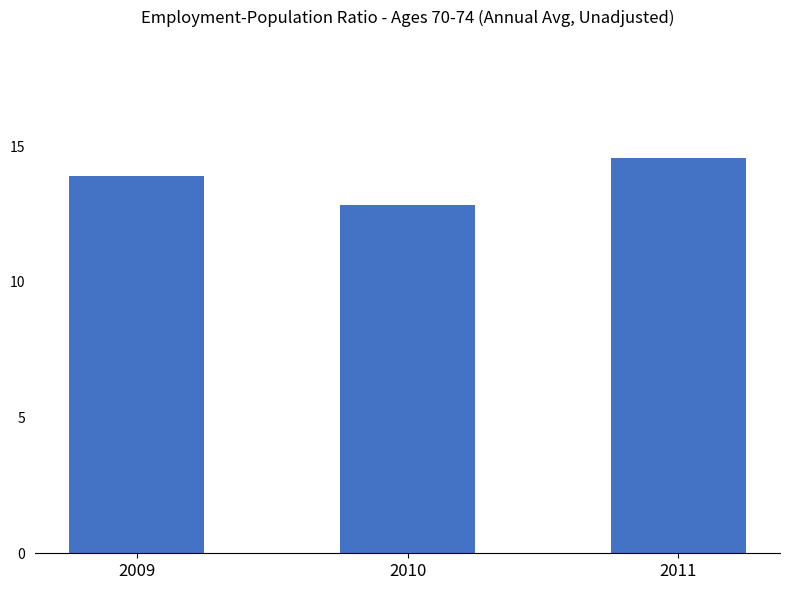

Where is the data nearest to the value 13?

2010